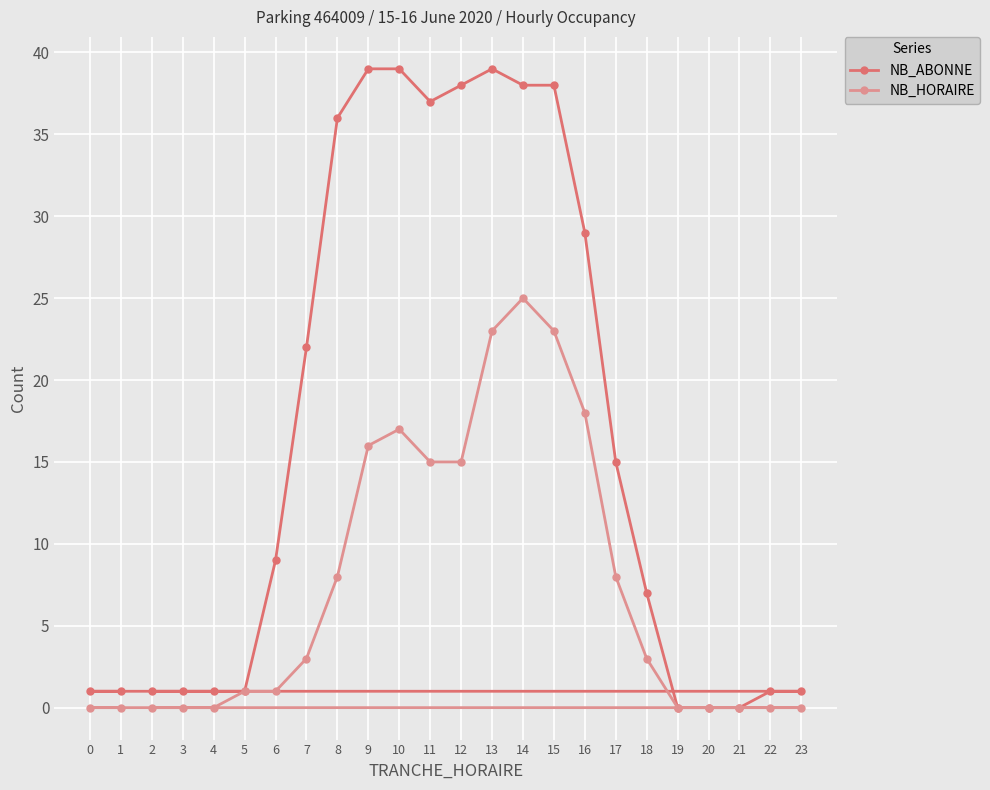

What is the average value of the NB_HORAIRE series?

7